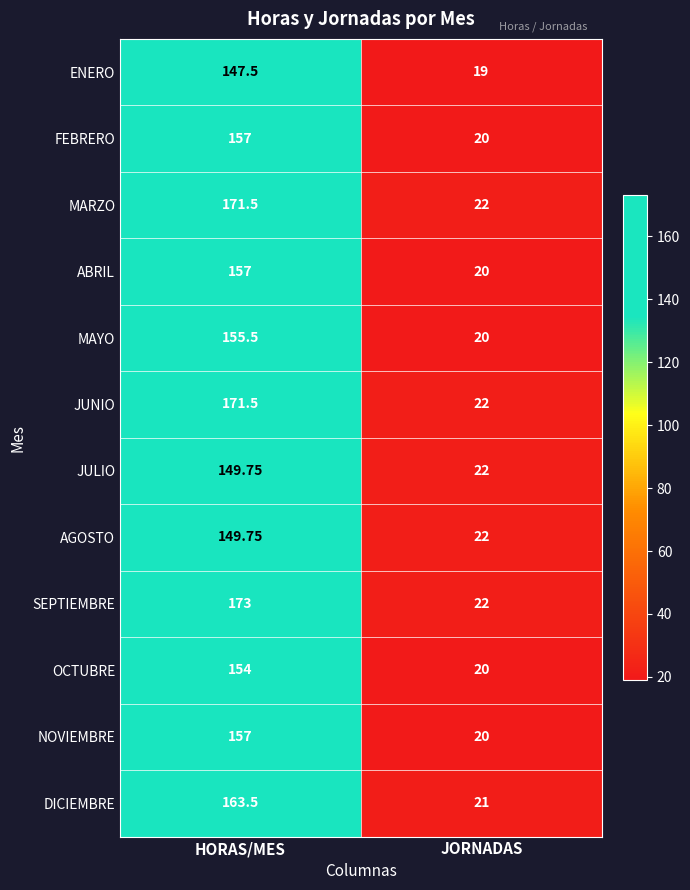

At which category is the sum across all series the highest?

HORAS/MES